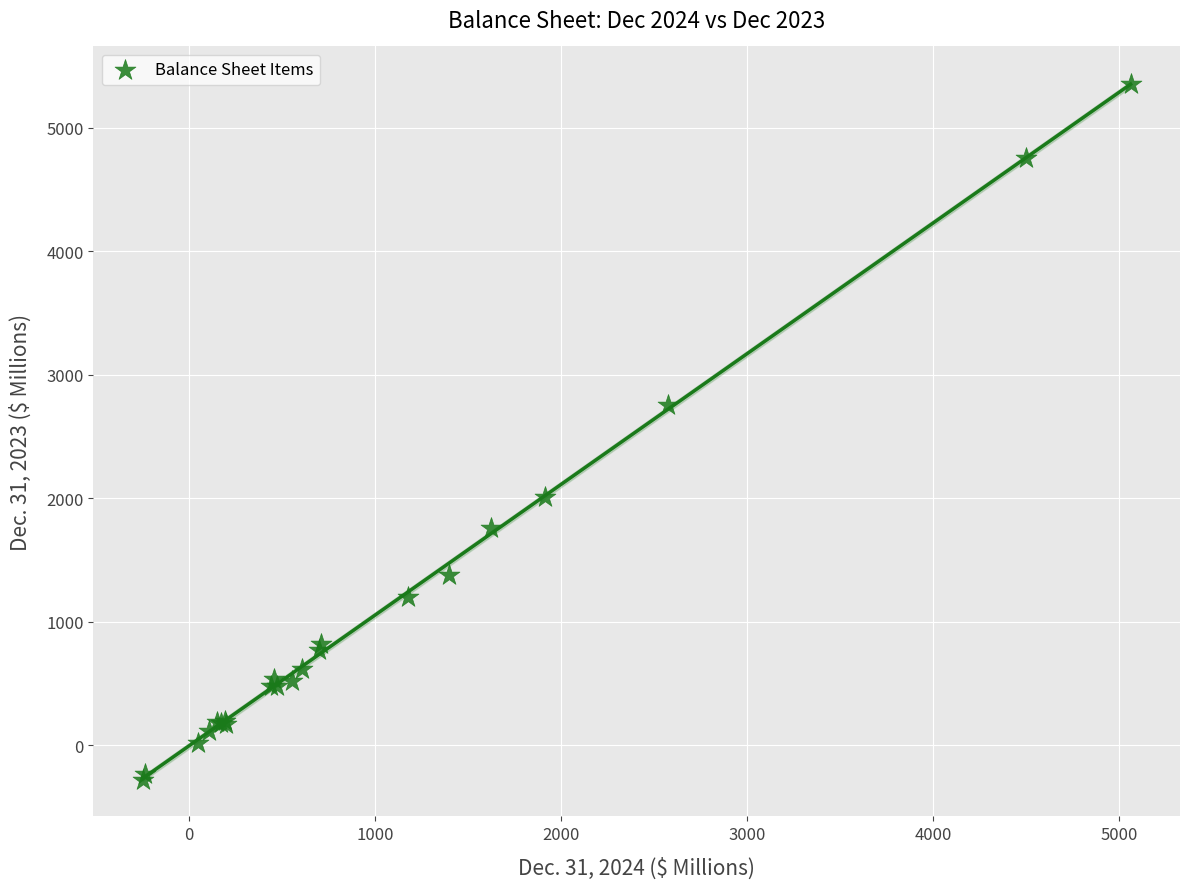

What Y value in the scatter plot is closest to 2536?

2751.9